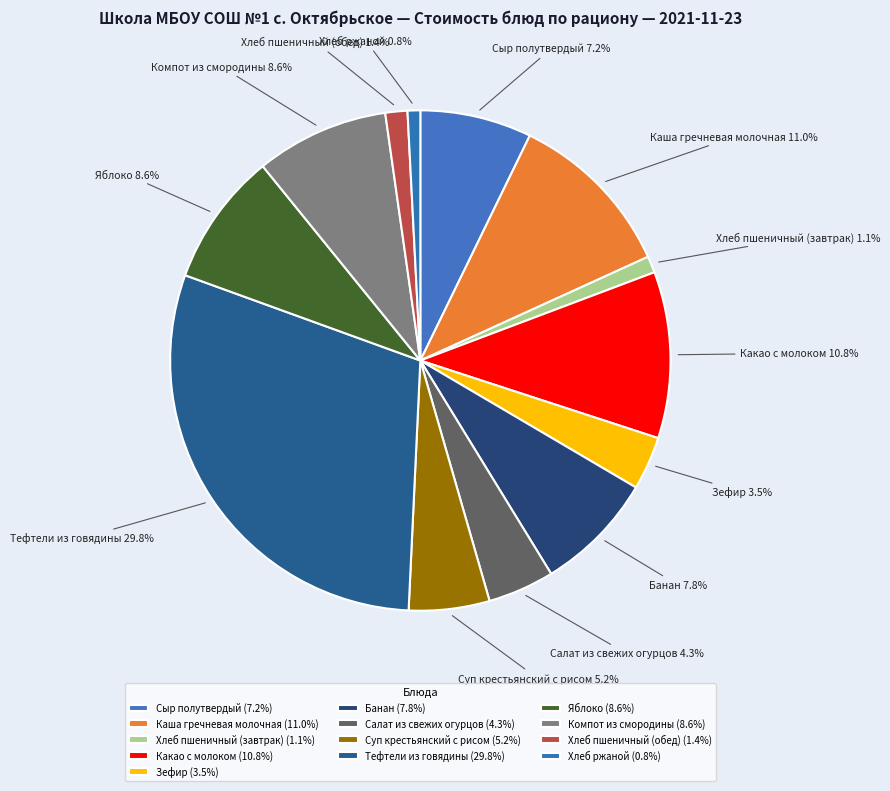

Combined, do Тефтели из говядины and Яблоко account for over 50%?

No